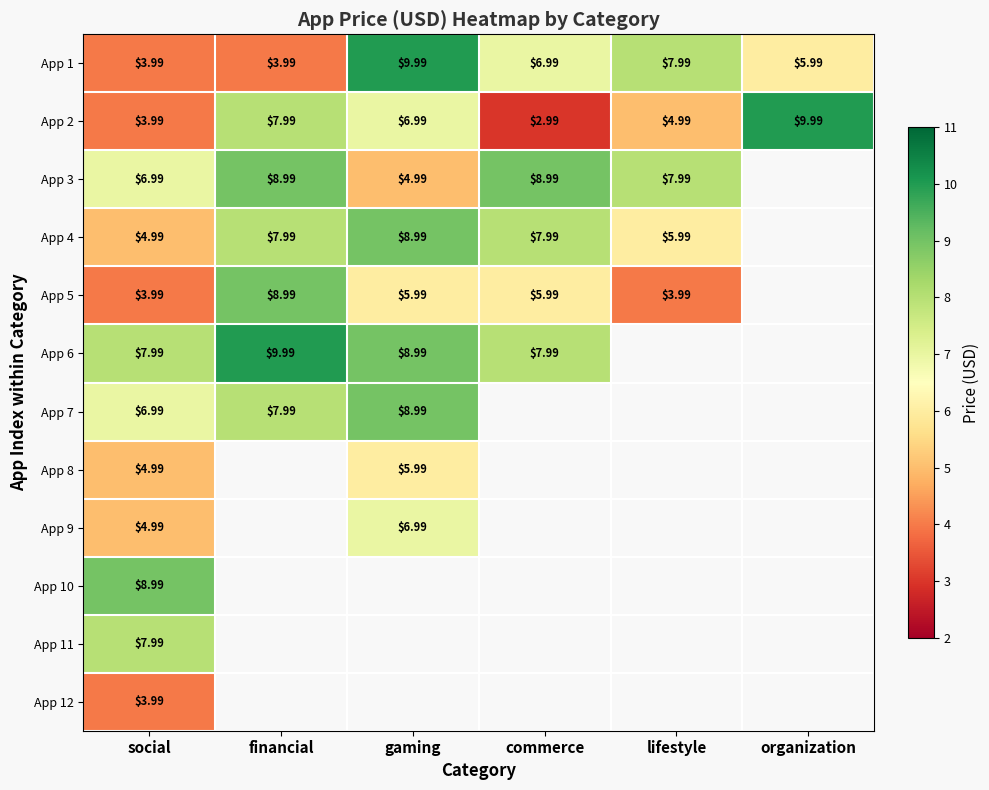

Where does the App 2 series first go above 6?

financial